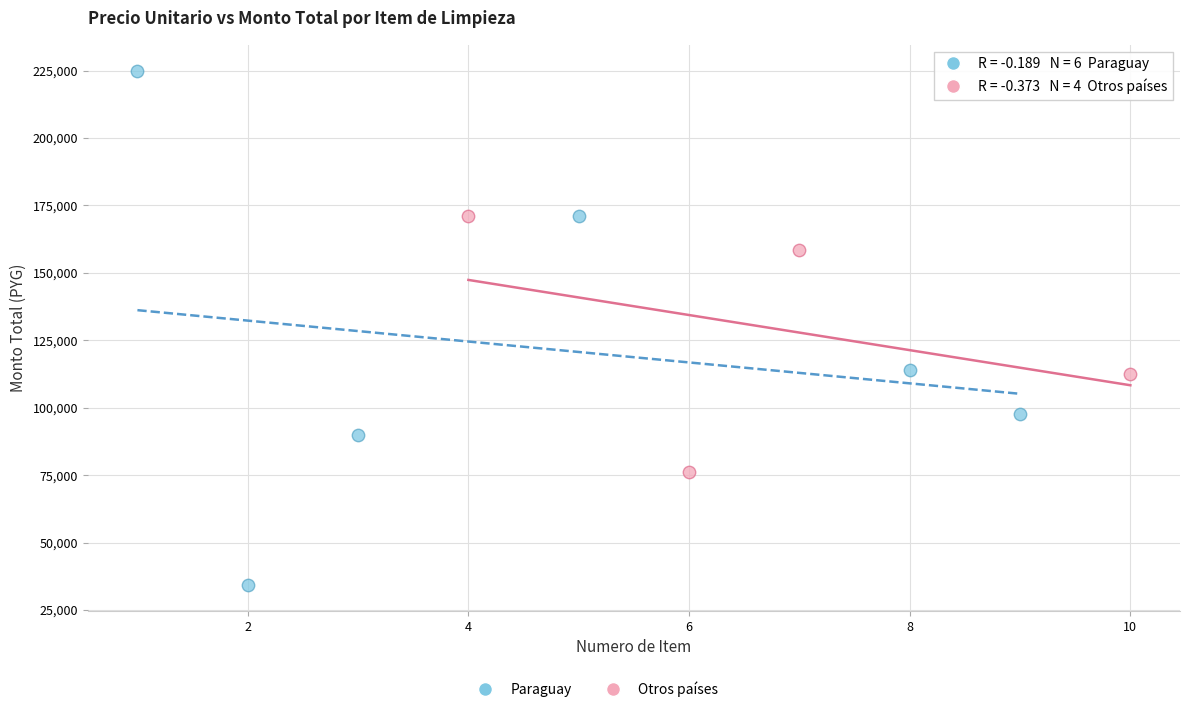

Which series reaches the minimum Y coordinate?

Paraguay